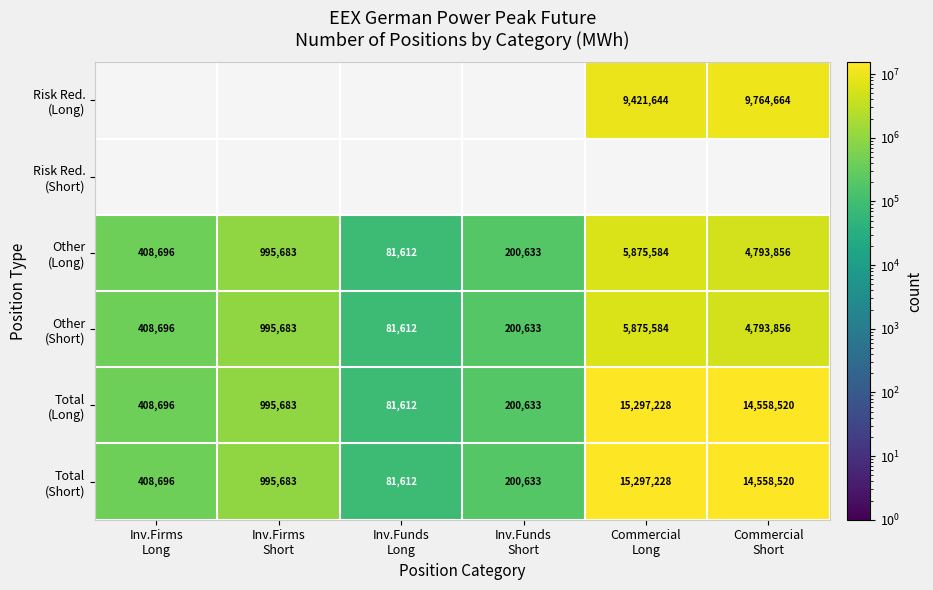

Is the value of Risk Red. (Short) at Inv.Funds Long greater than the value of Other (Long) at Inv.Firms Short?

No